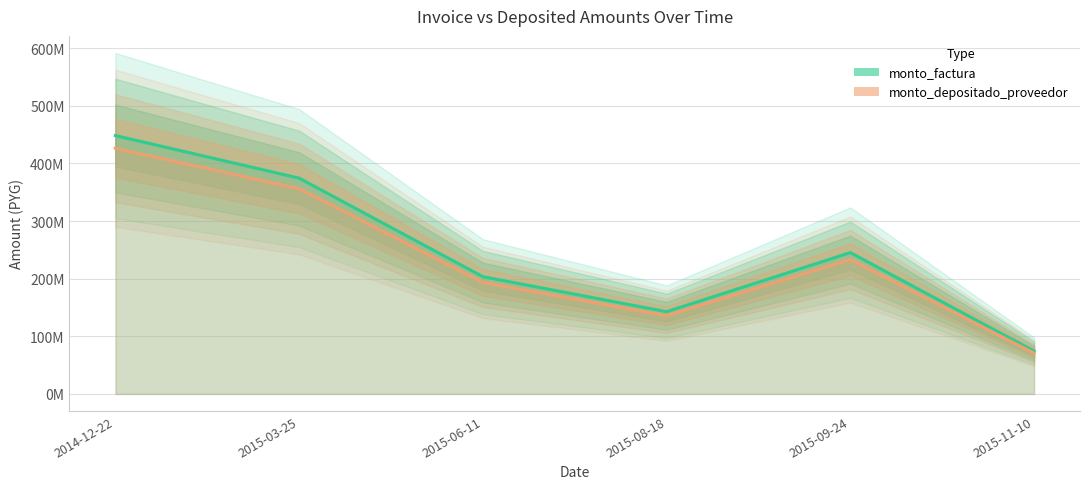

True or false: monto_factura and monto_depositado_proveedor intersect in this chart.

False